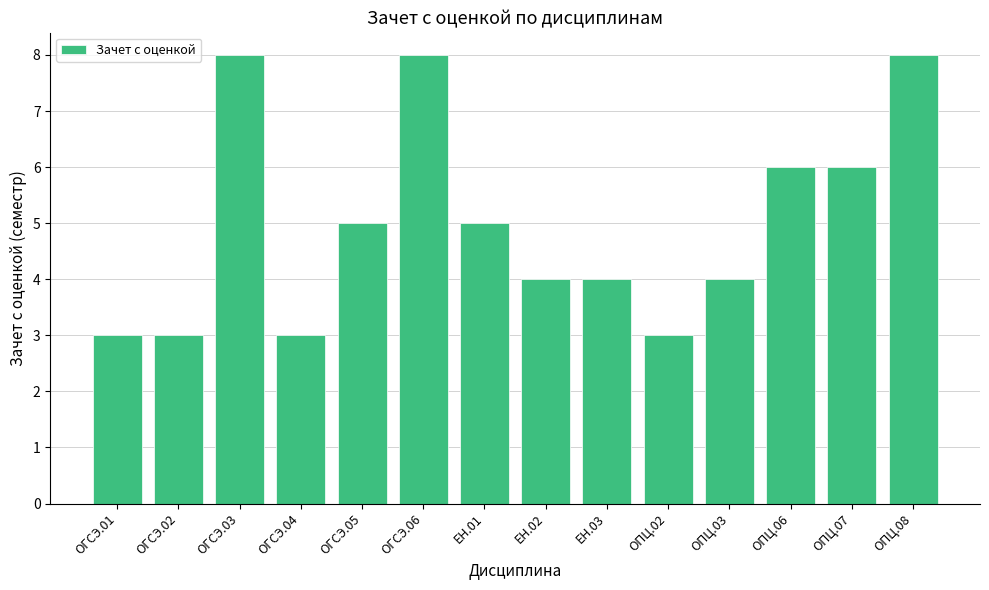

Reading right to left, list all the values displayed in this chart.

ОПЦ.08=8	ОПЦ.07=6	ОПЦ.06=6	ОПЦ.03=4	ОПЦ.02=3	ЕН.03=4	ЕН.02=4	ЕН.01=5	ОГСЭ.06=8	ОГСЭ.05=5	ОГСЭ.04=3	ОГСЭ.03=8	ОГСЭ.02=3	ОГСЭ.01=3